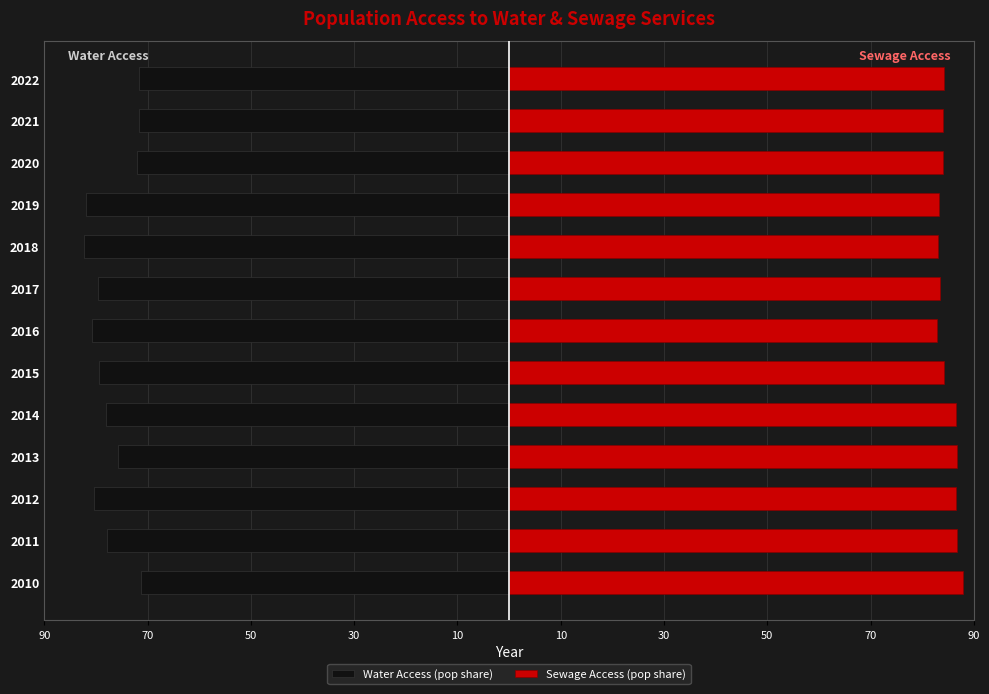

What is the difference between the maximum and minimum values in the Sewage Access (pop share) series?

5.0